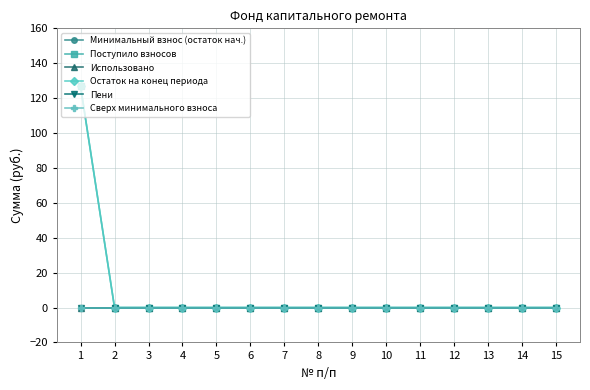

True or false: Поступило взносов and Пени intersect in this chart.

False